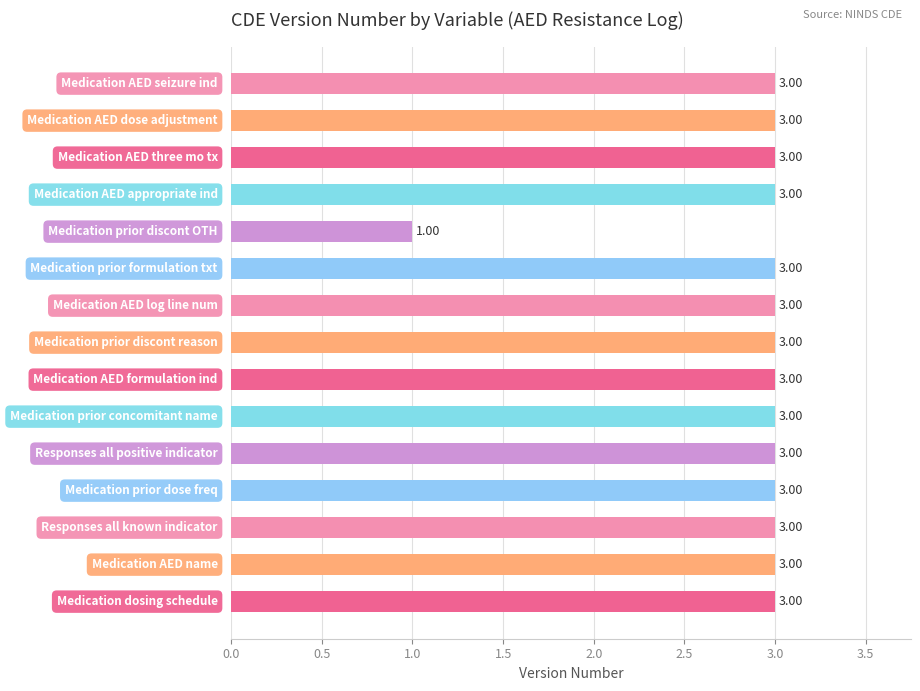

What is the average value?

3